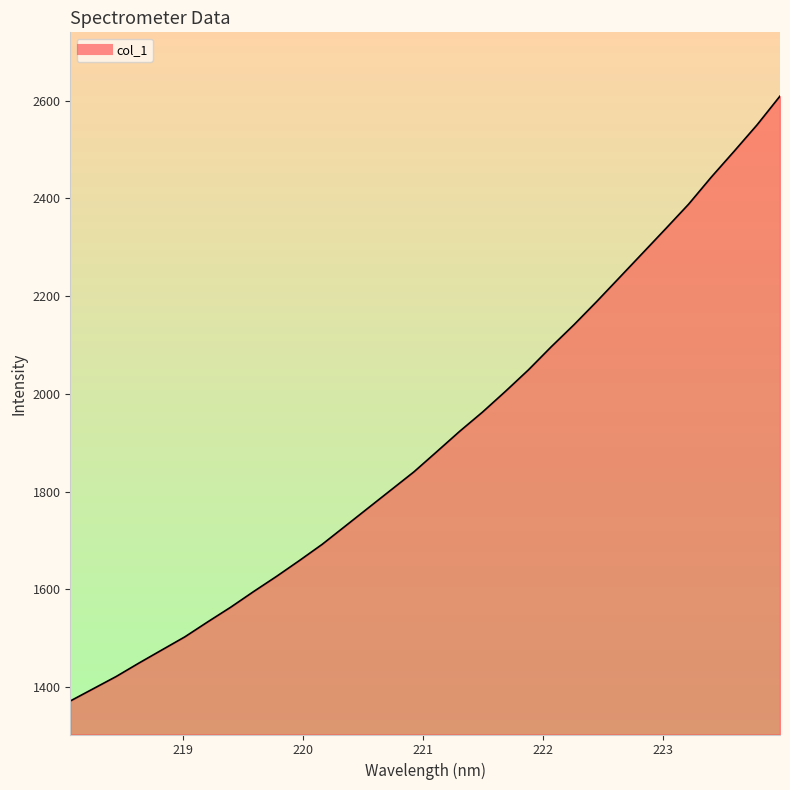

What is the greatest value displayed?

2609.3